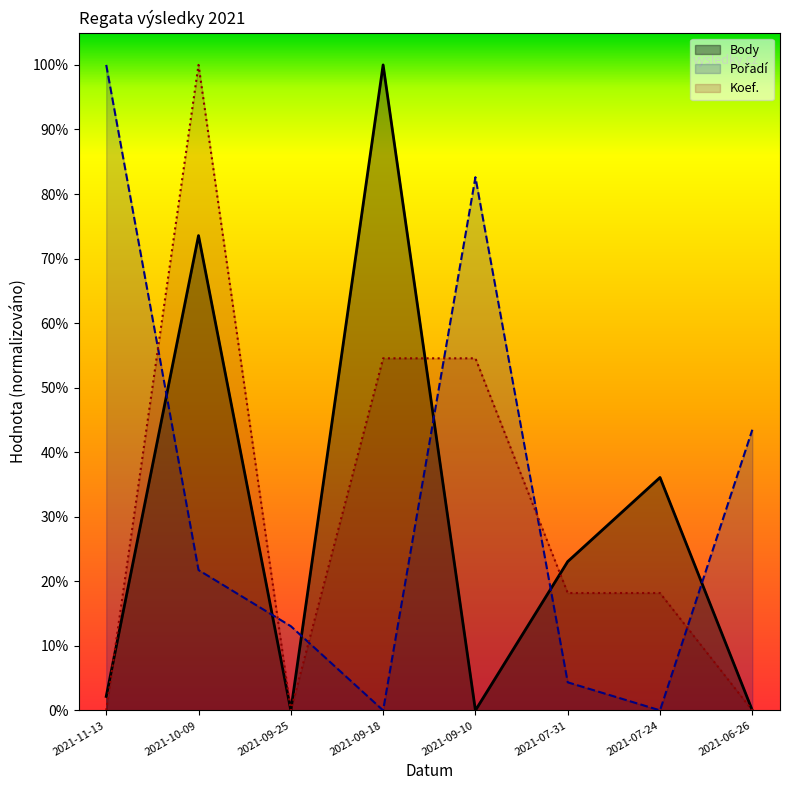

Where is the first local maximum for Body?

2021-10-09